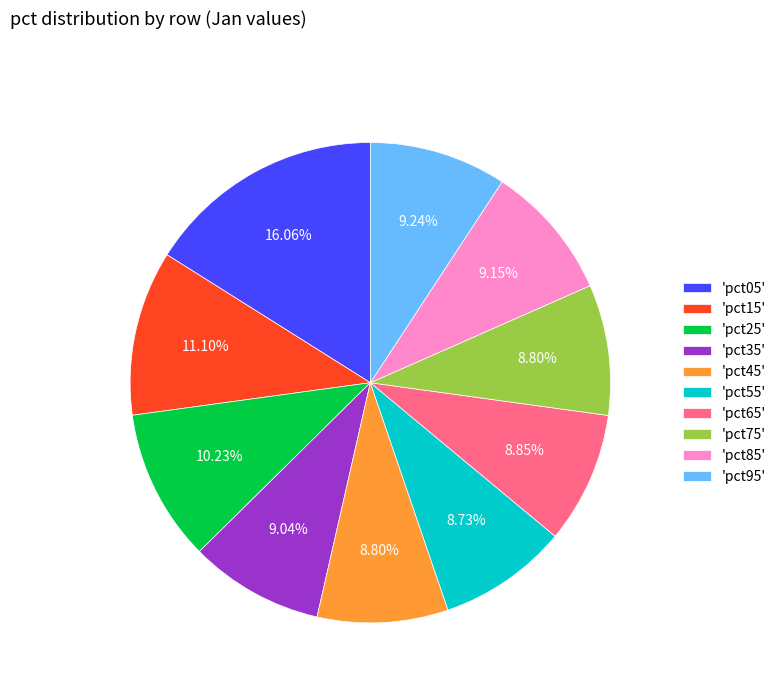

Combined, do 'pct05' and 'pct75' account for over 50%?

No